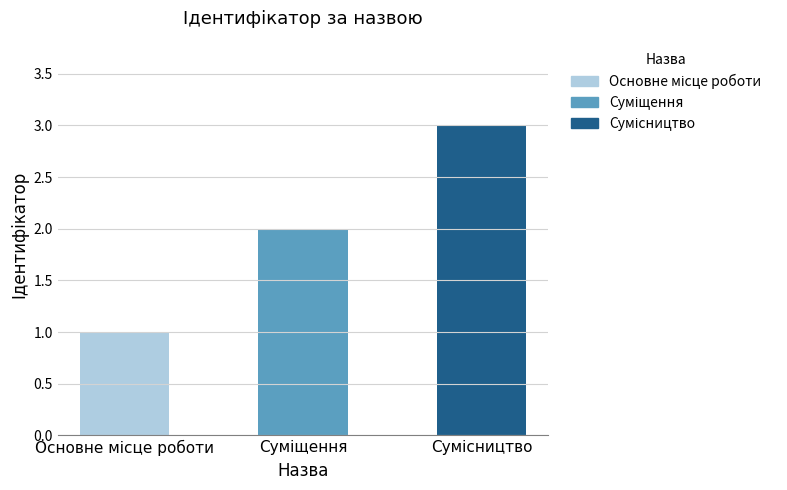

How many bars are there in total?

3